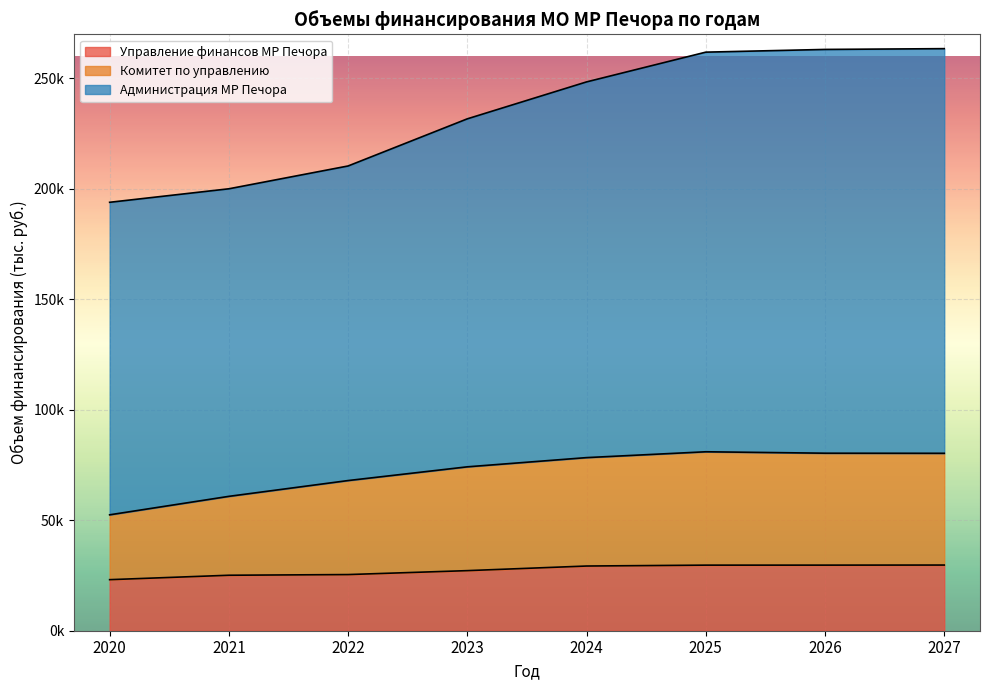

The Администрация МР Печора series shows 333314.1 at 2023. True or false?

False